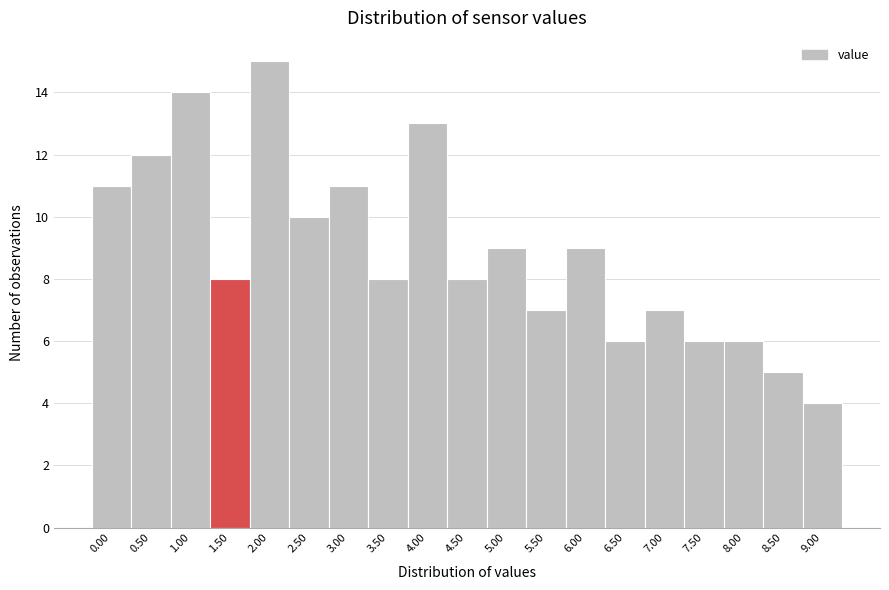

Reading left to right, list all the values displayed in this chart.

11	12	14	8	15	10	11	8	13	8	9	7	9	6	7	6	6	5	4